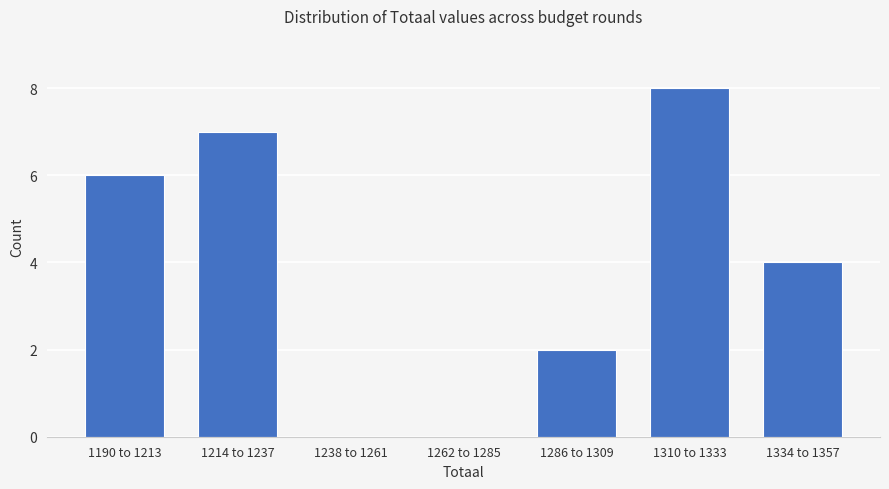

Reading right to left, list all the values displayed in this chart.

1334 to 1357=4	1310 to 1333=8	1286 to 1309=2	1262 to 1285=0	1238 to 1261=0	1214 to 1237=7	1190 to 1213=6